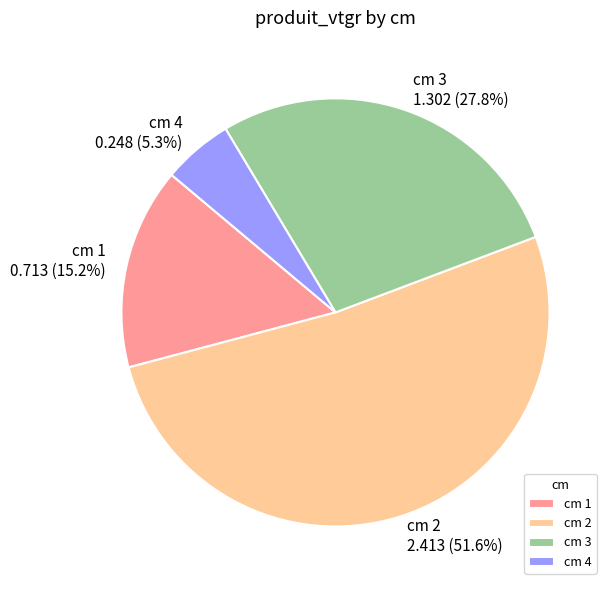

Between cm 3 and cm 1, which is larger?

cm 3